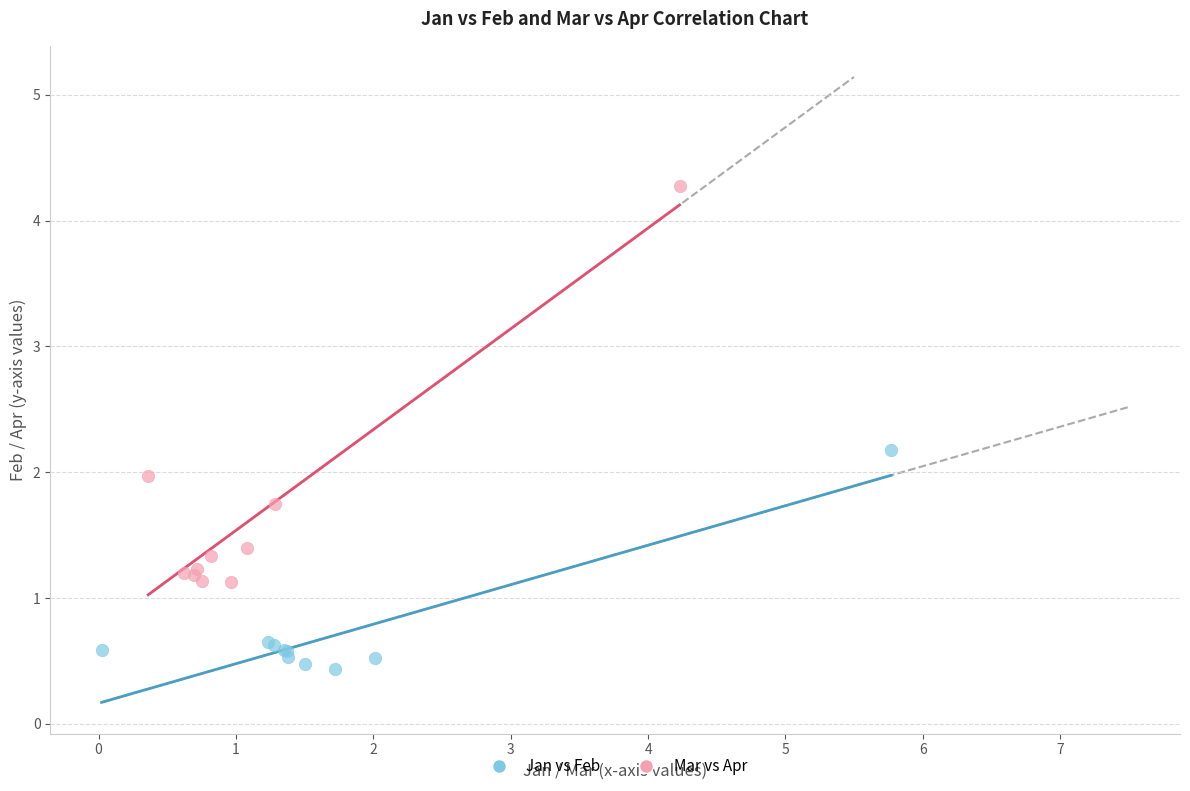

Which series contains the highest Y value?

Mar vs Apr